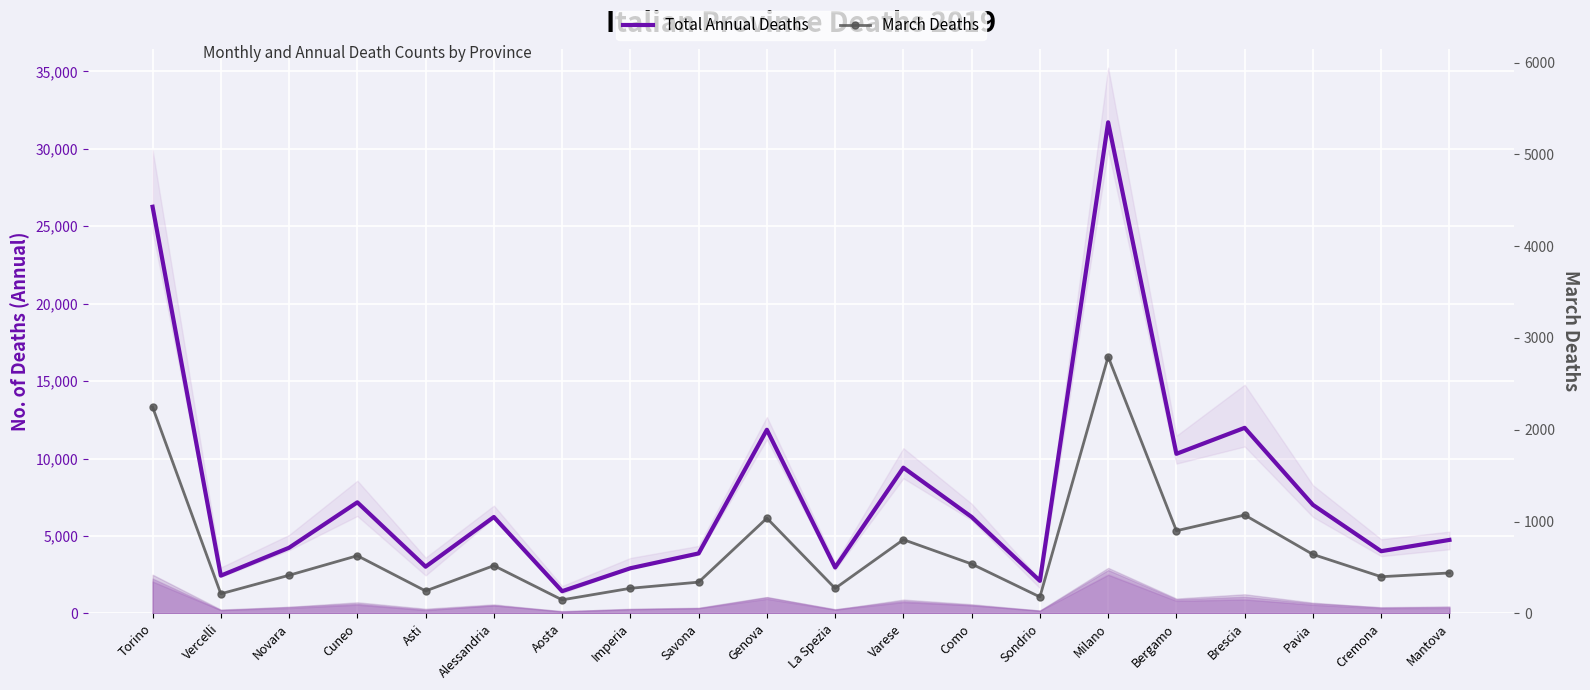

Is it true that March Deaths equals 900 at Bergamo?

True